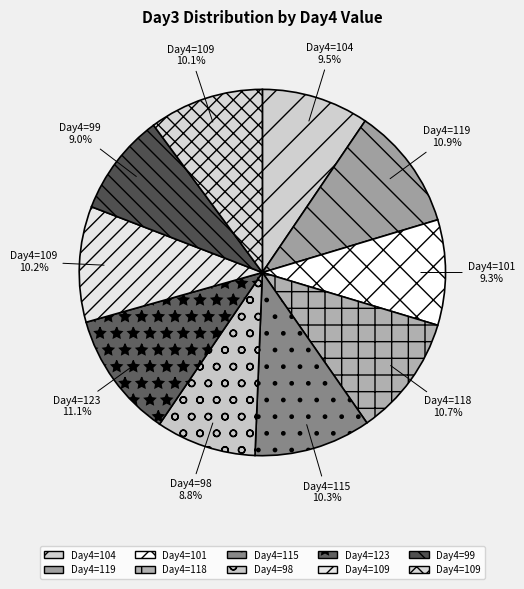

How many segments does this pie chart have?

10